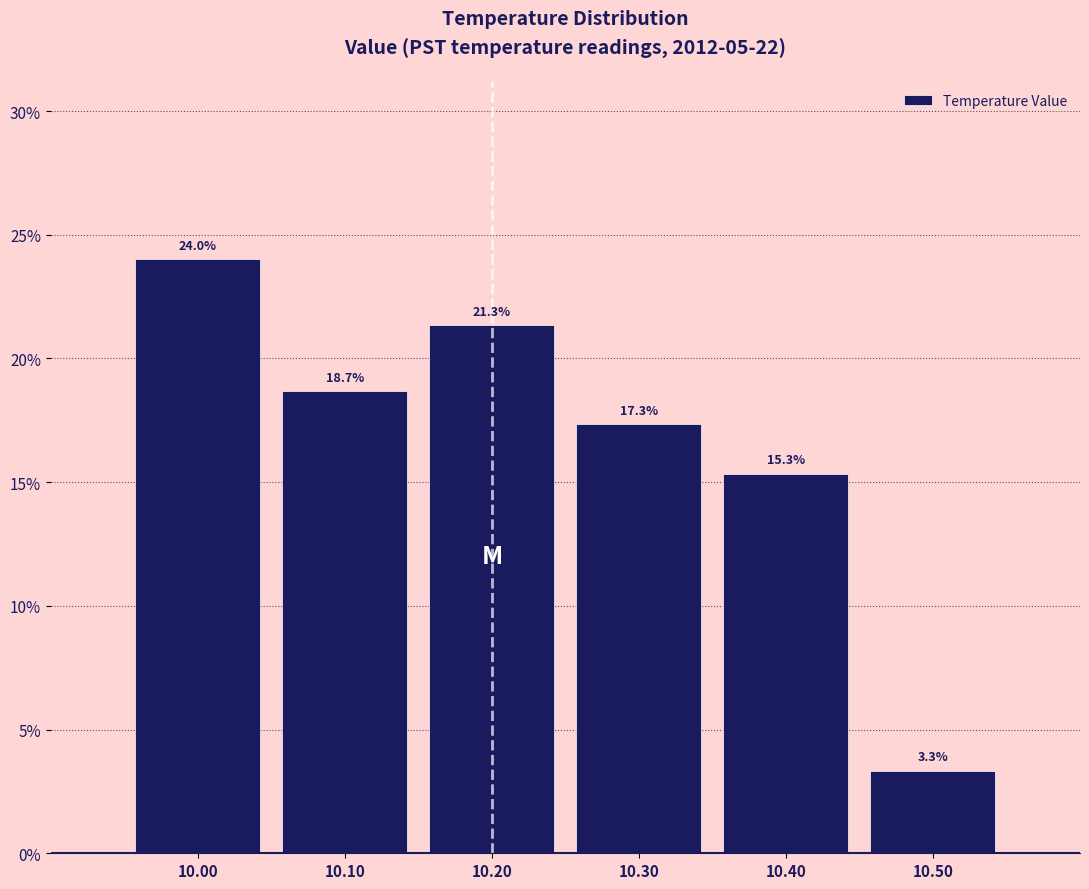

Over which range of the x-axis is the bar tallest?

9.95 to 10.05